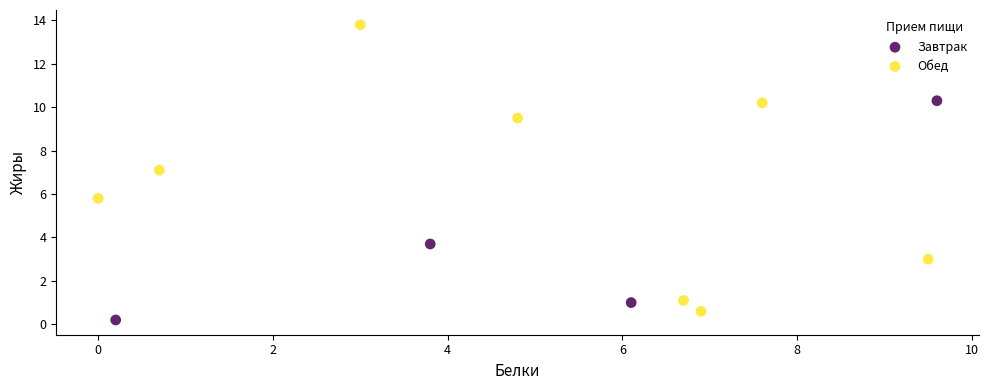

Which series contains the highest Y value?

Обед